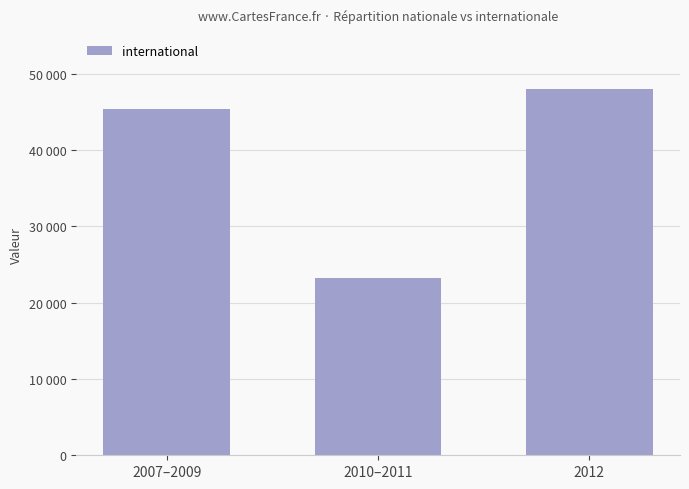

What is the change in value from 2007–2009 to 2010–2011?

-22183